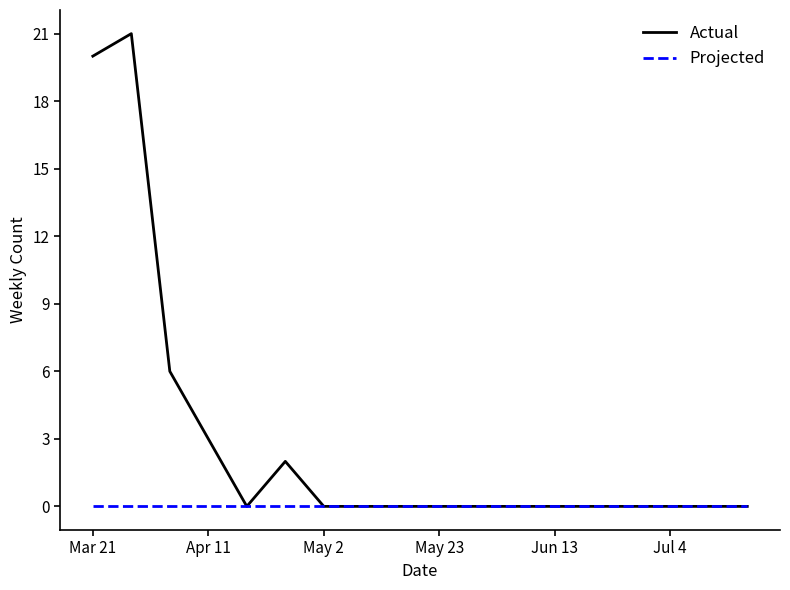

Reading left to right, extract all data points from this chart.

Actual: 20	21	6	3	0	2	0	0	0	0	0	0	0	0	0	0	0	0
Projected: 0	0	0	0	0	0	0	0	0	0	0	0	0	0	0	0	0	0